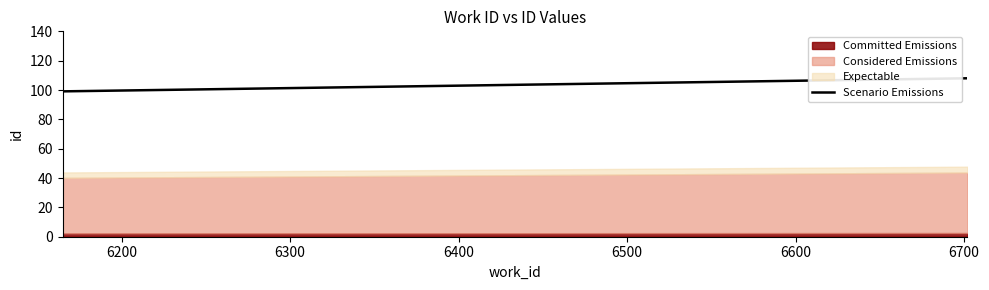

What is the average value?

101.9